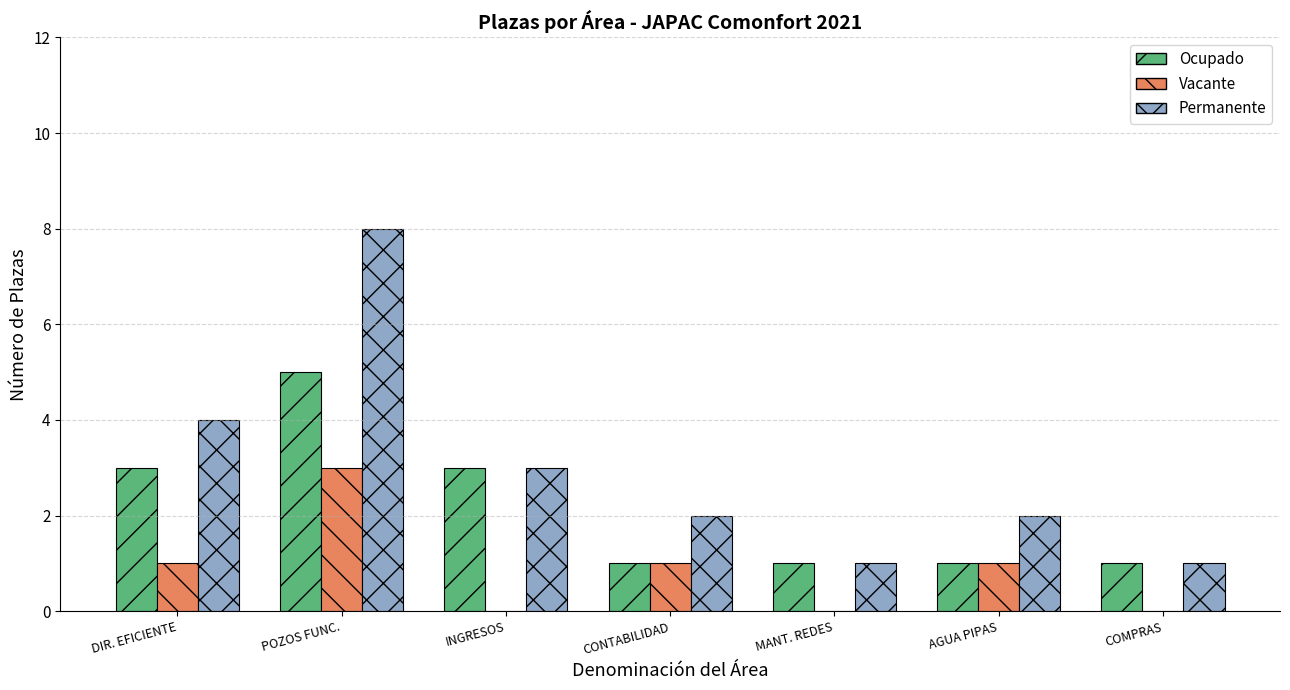

Reading right to left, extract all data points from this chart.

Ocupado: 1	1	1	1	3	5	3
Vacante: 0	1	0	1	0	3	1
Permanente: 1	2	1	2	3	8	4